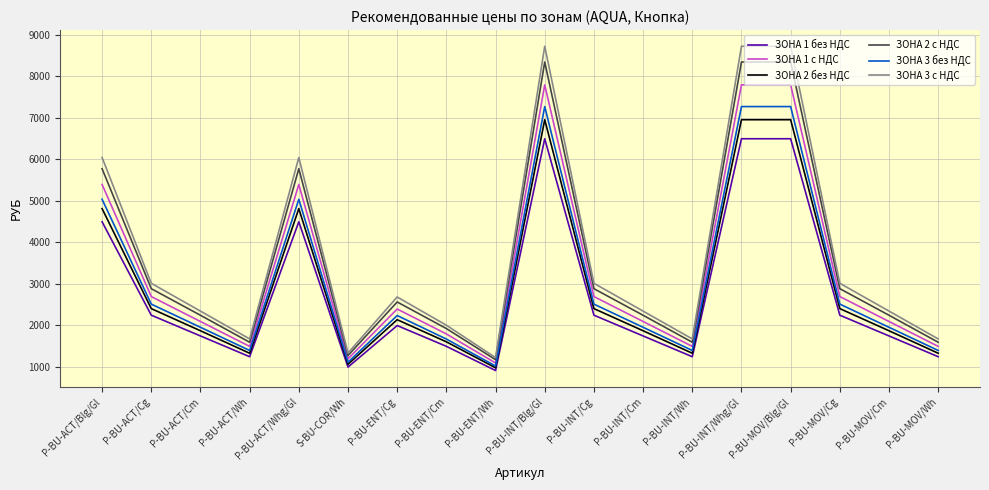

Where is the first local maximum for ЗОНА 1 без НДС?

P-BU-ACT/Whg/Gl